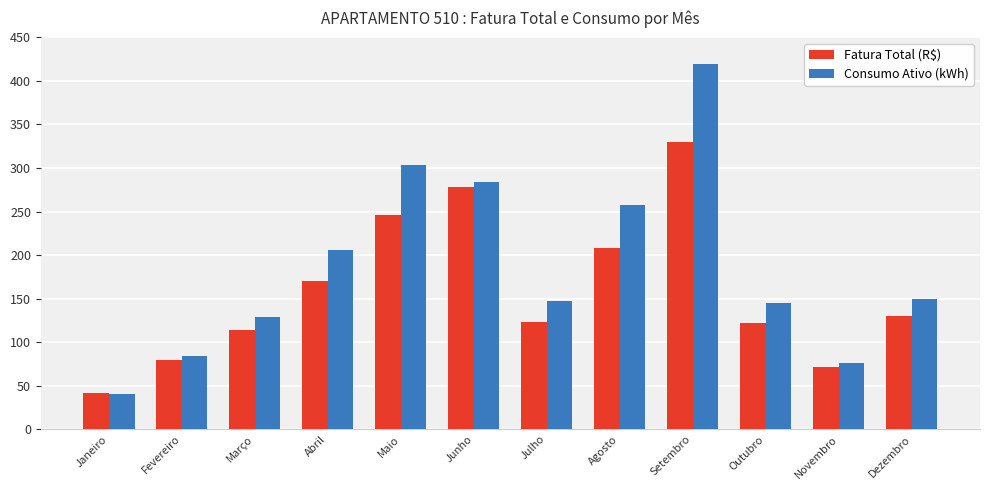

What is the difference between the highest and lowest values at Fevereiro?

4.2